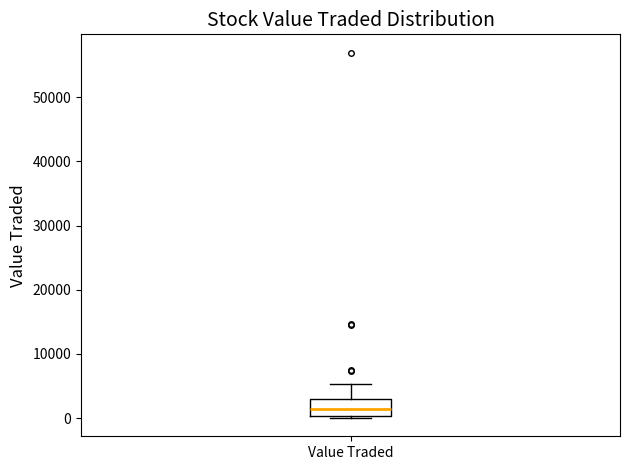

Where is the upper edge of the box for Value Traded on the y-axis? The values are not printed on the chart, so give them approximately, as read against the axis.

3000